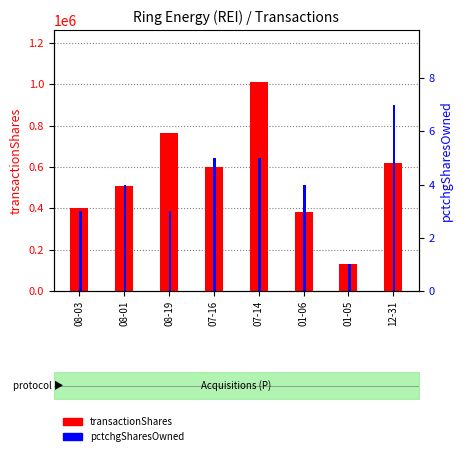

Reading left to right, extract all data points from this chart.

transactionShares: 400000	507214	764052	600000	1010000	383800	131200	619898
pctchgSharesOwned: 3	4	3	5	5	4	1	7